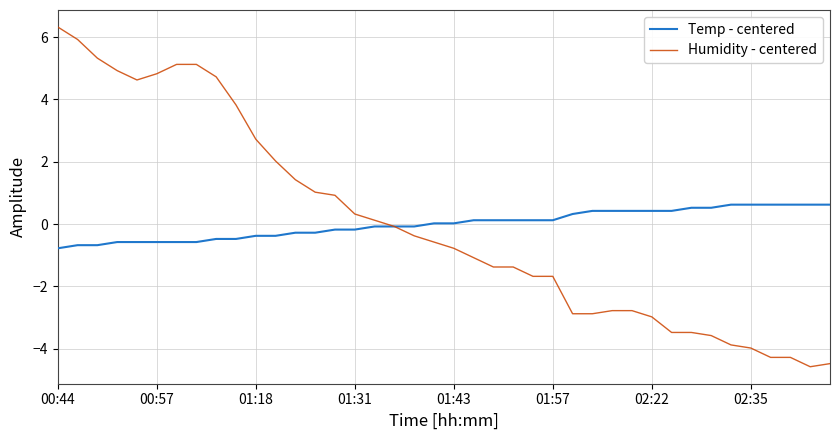

Which series has the largest range (max minus min)?

Humidity - centered